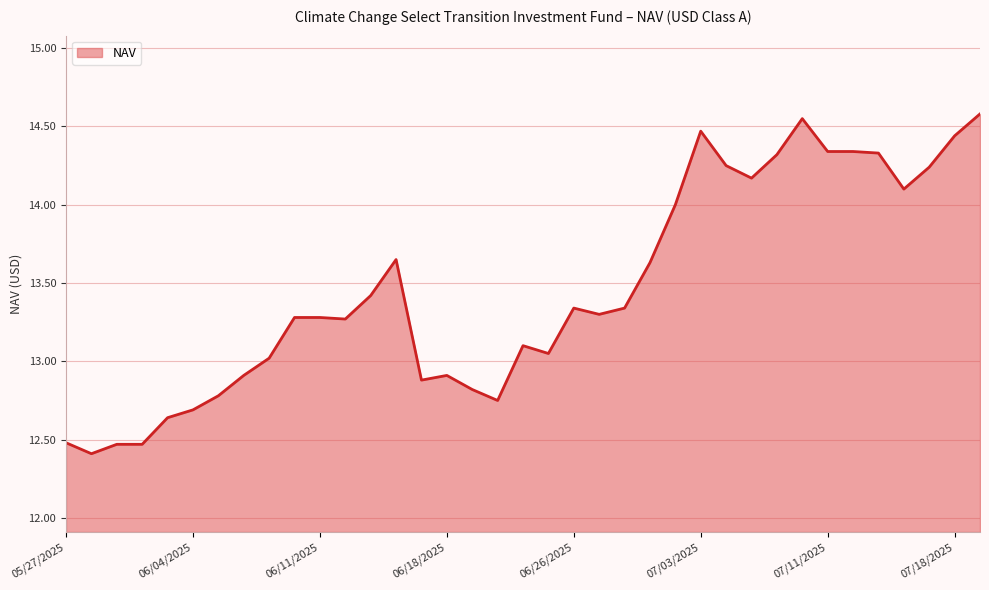

What is the difference between the maximum and minimum values?

2.2